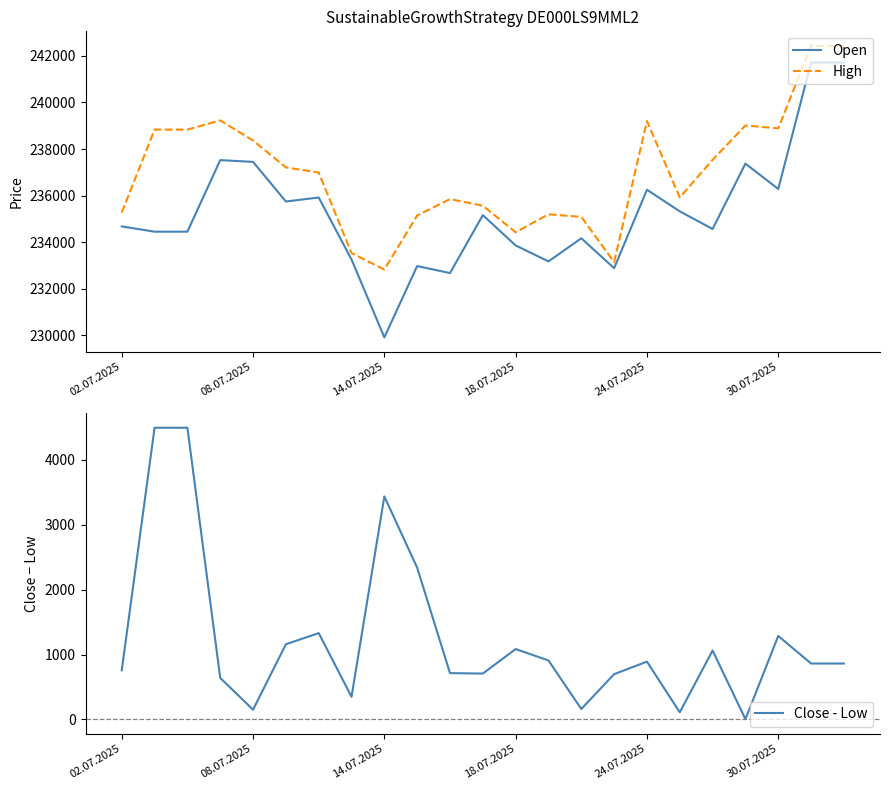

True or false: Close - Low has a value of 150 at 08.07.2025.

True